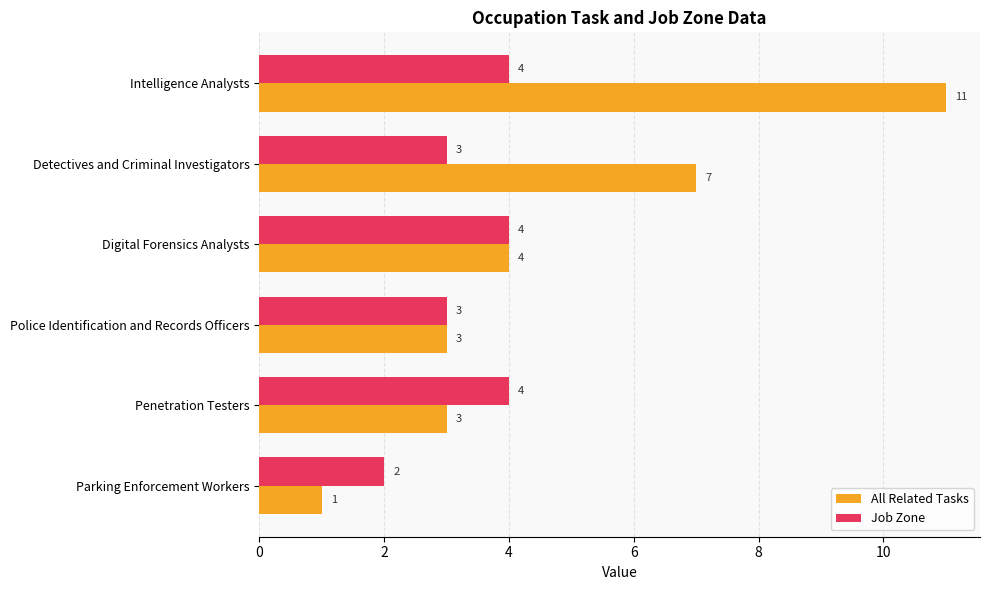

List the series in order of their peak value, highest first.

All Related Tasks, Job Zone